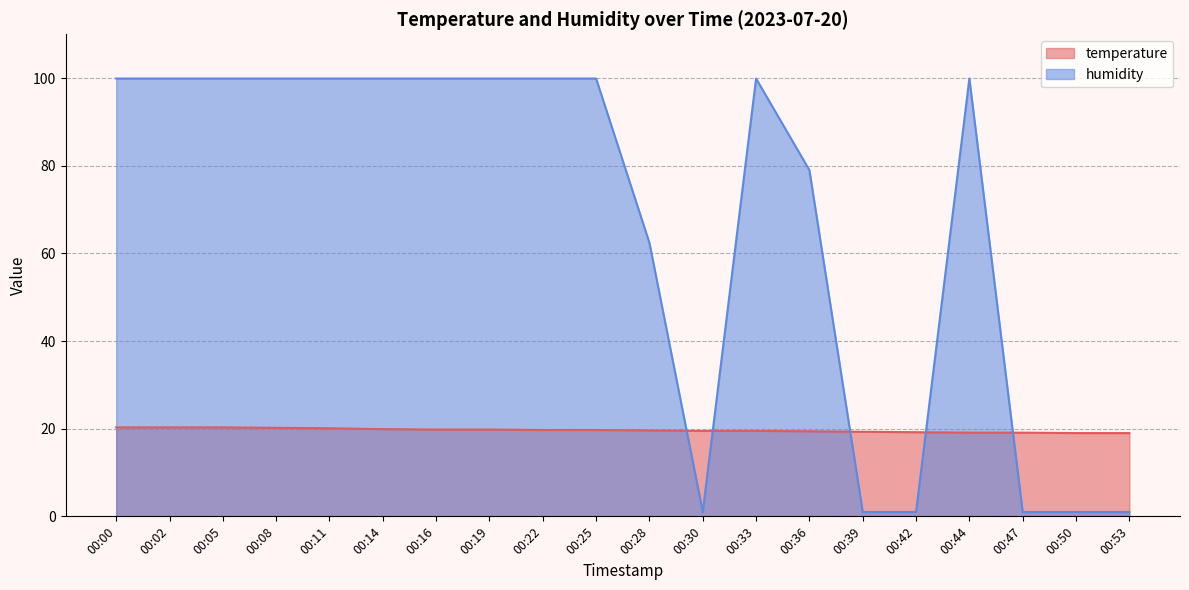

True or false: humidity has a value of 23.4 at 00:36.

False